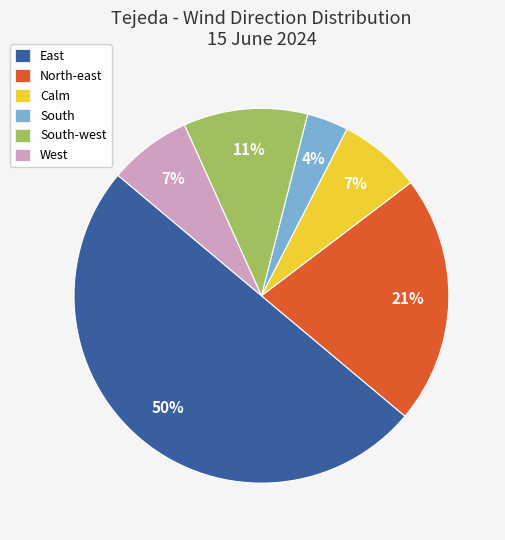

How many segments does this pie chart have?

6